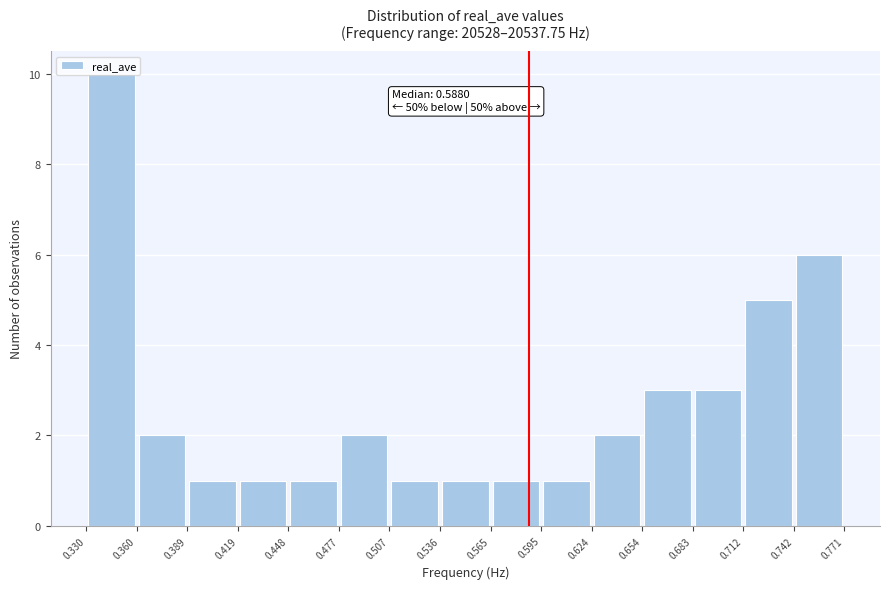

Which range on the x-axis has the tallest bar?

0.330 to 0.360